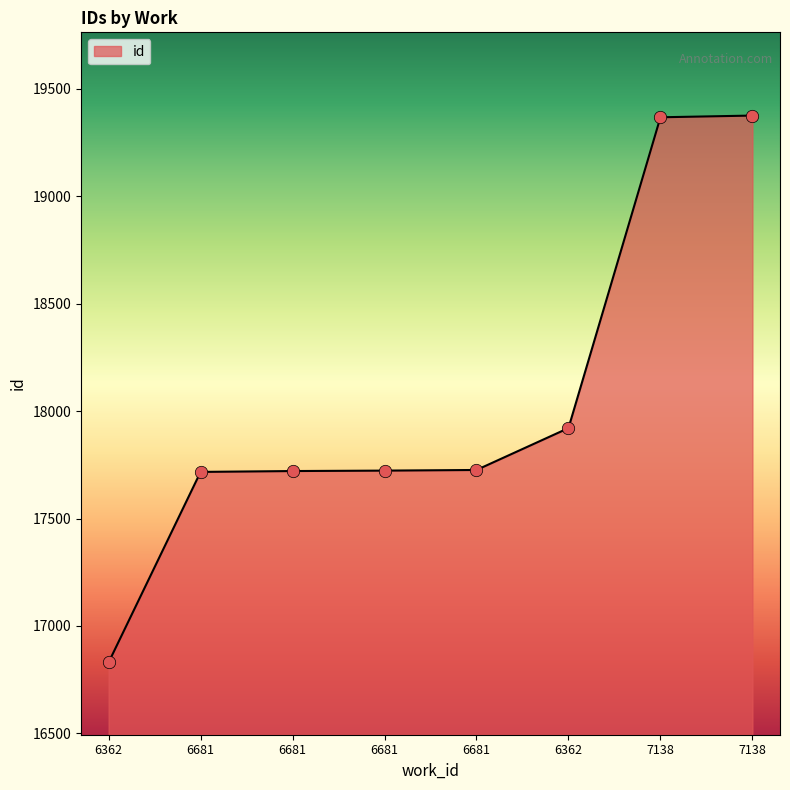

Between 6681 and 6362, which is larger?

6362